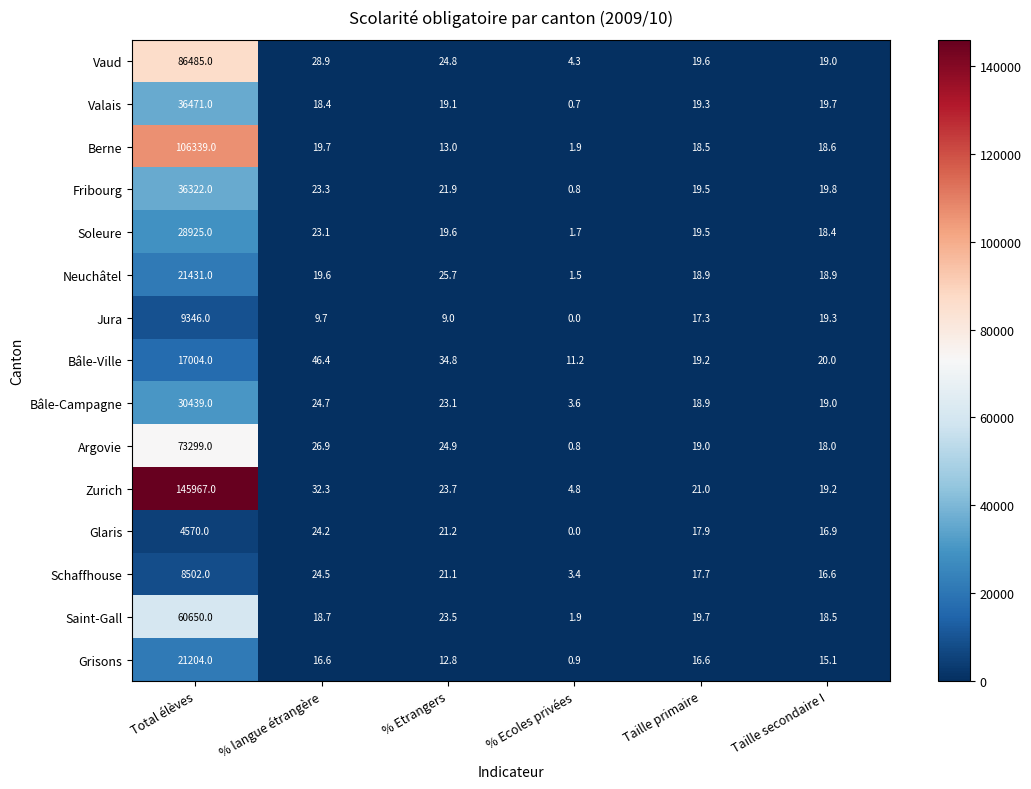

What is the maximum value for Zurich?

145967.0